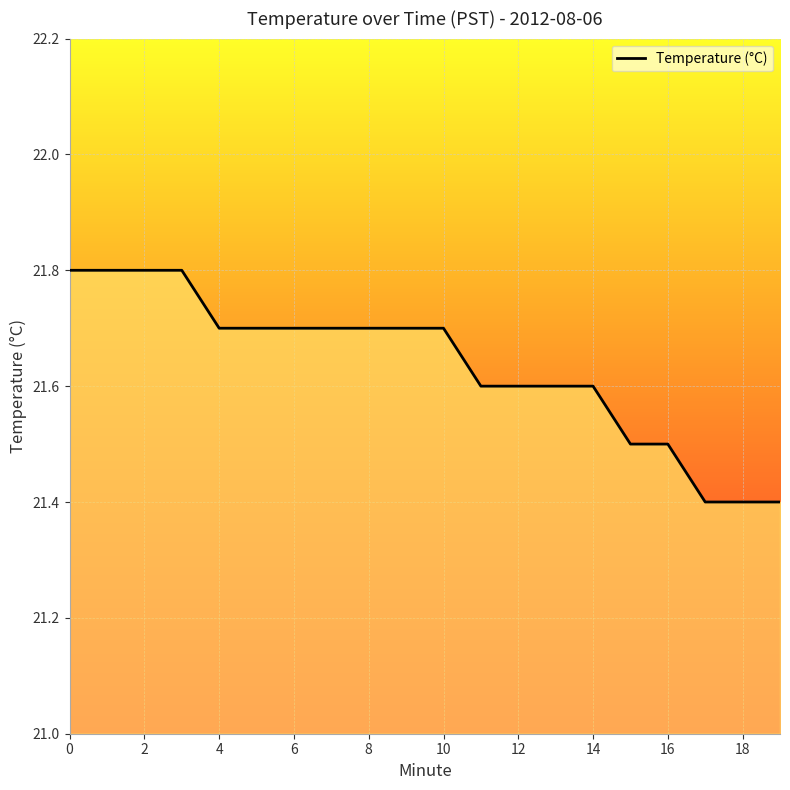

What is the difference between the maximum and minimum values?

0.4